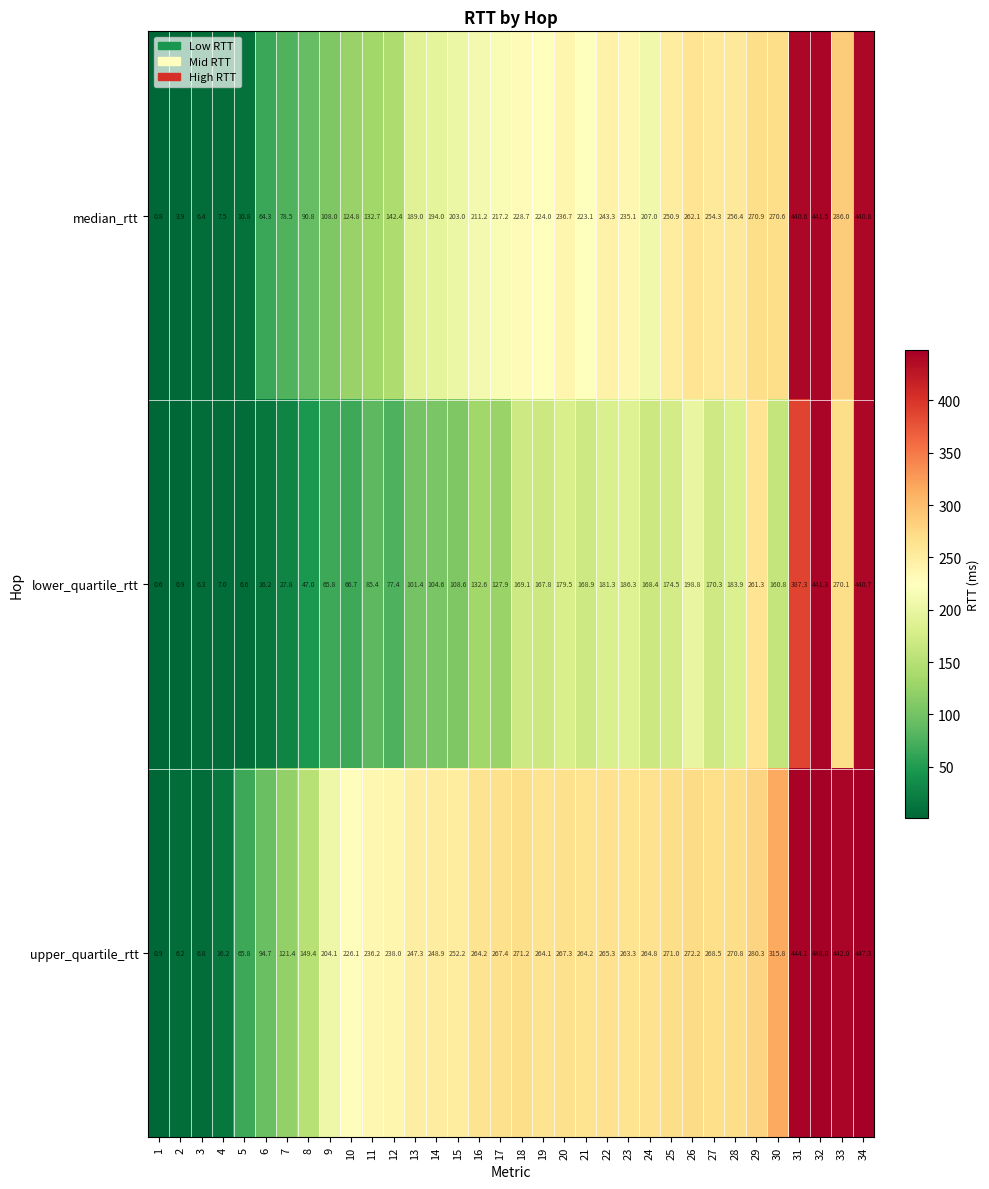

Which series has the largest range (max minus min)?

upper_quartile_rtt